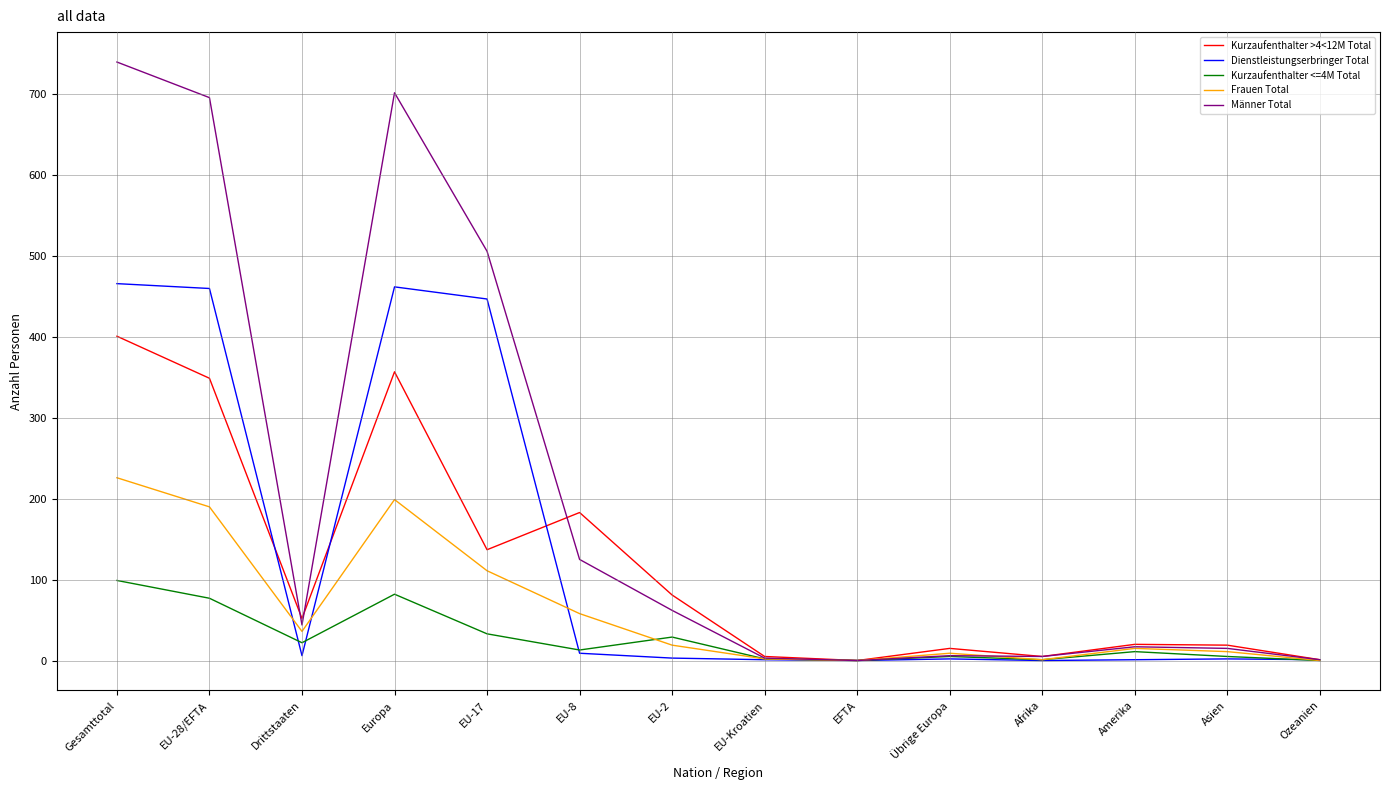

What is the spread (max minus min) of values at Europa?

620